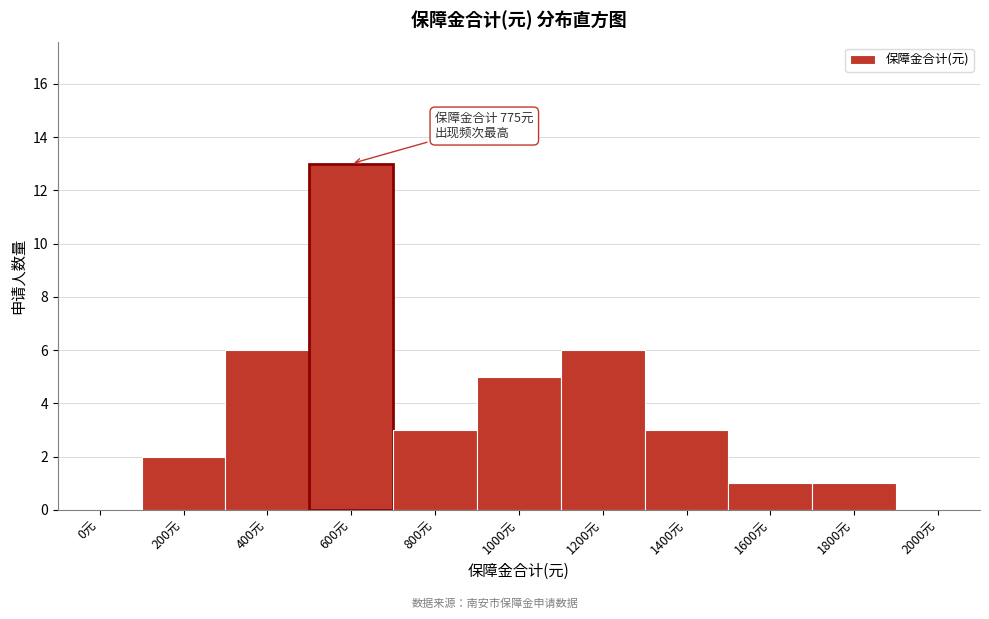

Reading right to left, what are all the values shown in this chart?

2000元=0	1800元=1	1600元=1	1400元=3	1200元=6	1000元=5	800元=3	600元=13	400元=6	200元=2	0元=0